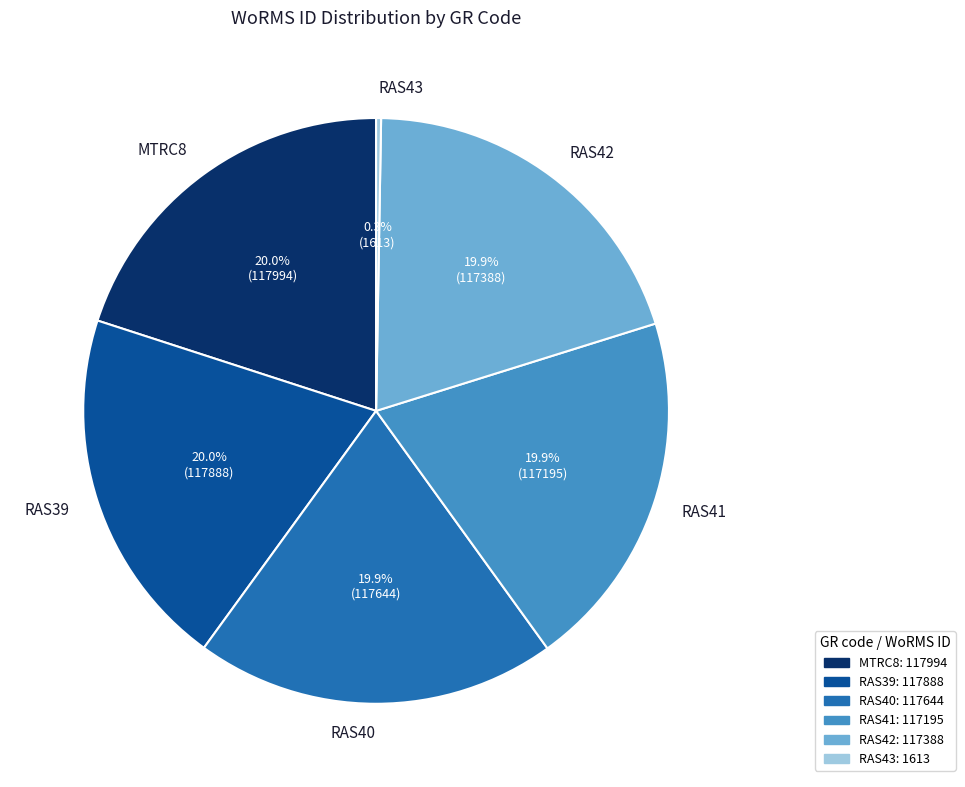

Approximately how many times larger is the value at RAS41 compared to RAS40?

1.0